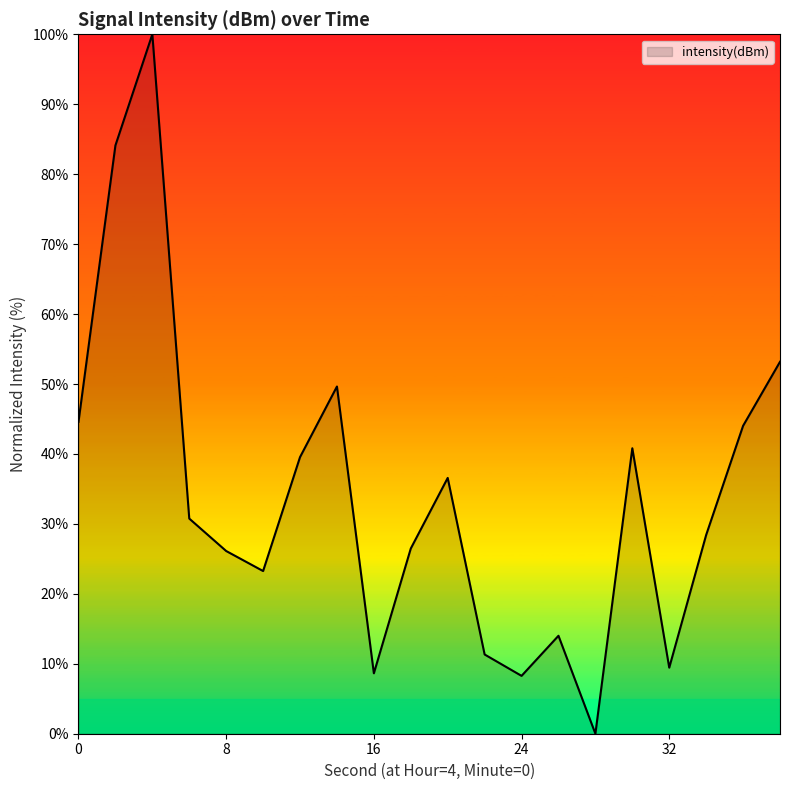

How many distinct data groups are displayed?

1